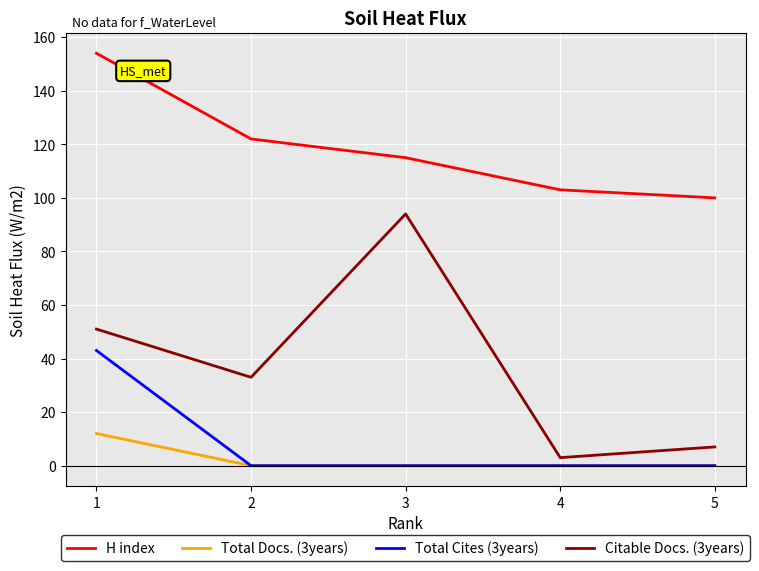

What is the sum of the Total Cites (3years) values at 5 and 1?

43